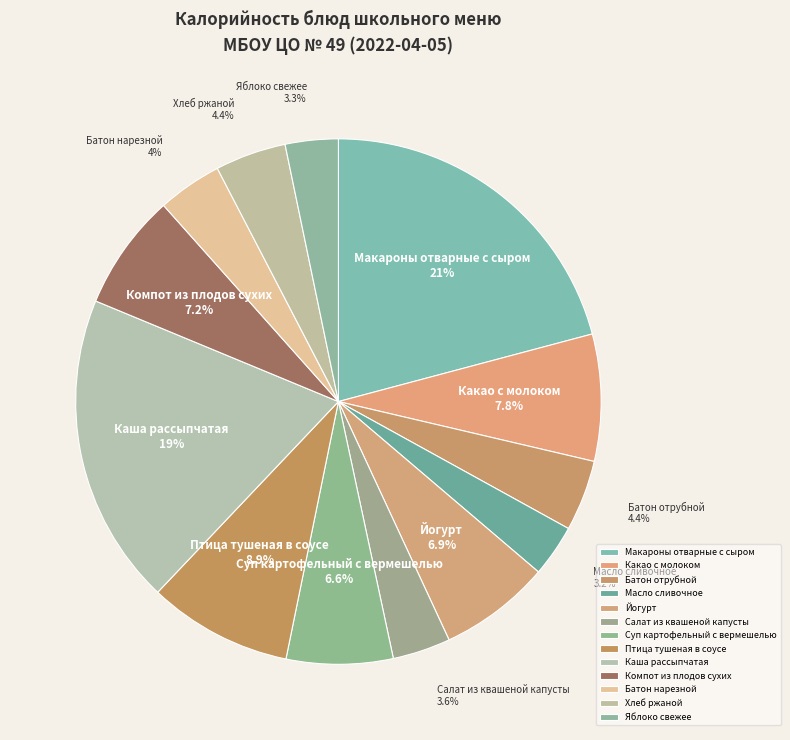

Combined, what portion of the pie is Какао с молоком and Батон отрубной?

12.2%